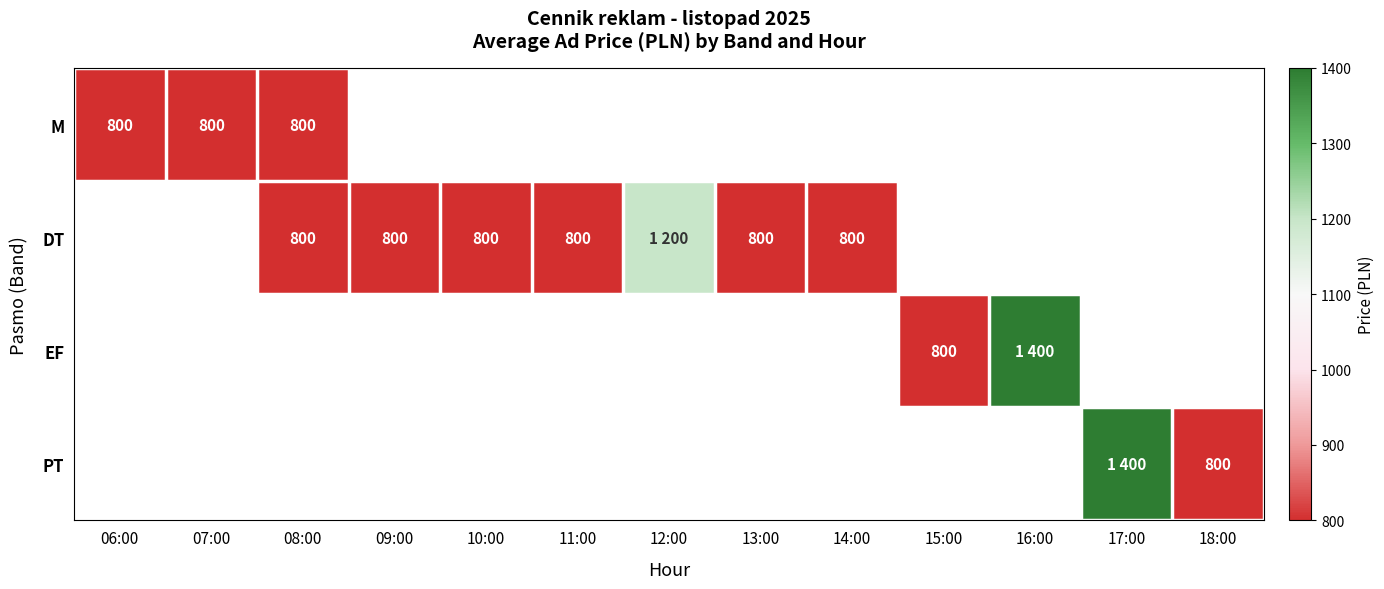

True or false: DT has a value of 800 at 13:00.

True